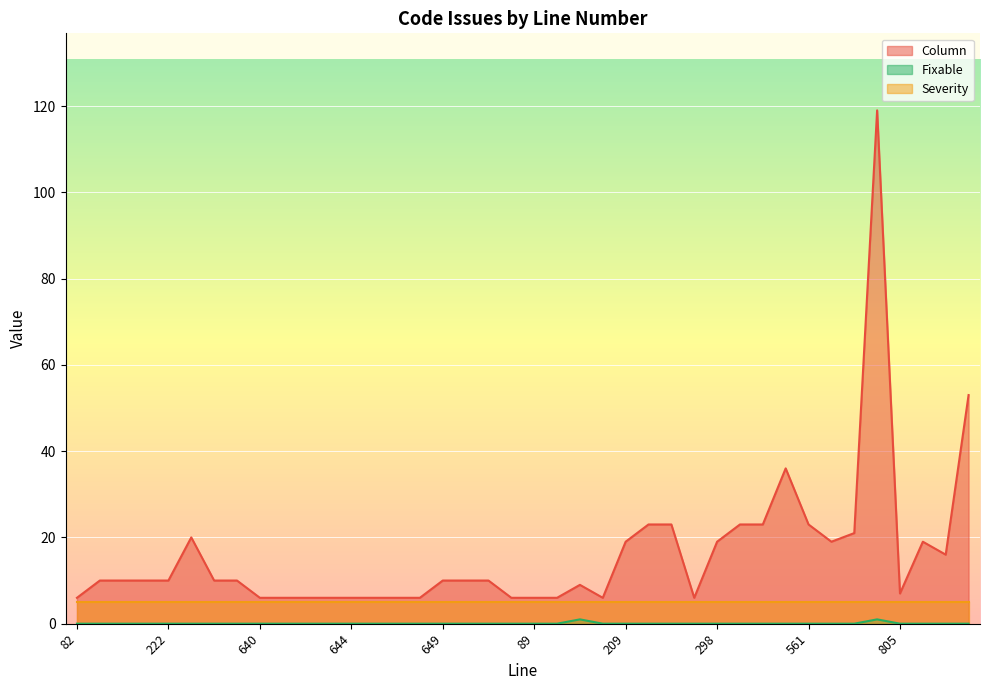

Which category has the lowest value in the Fixable series?

82